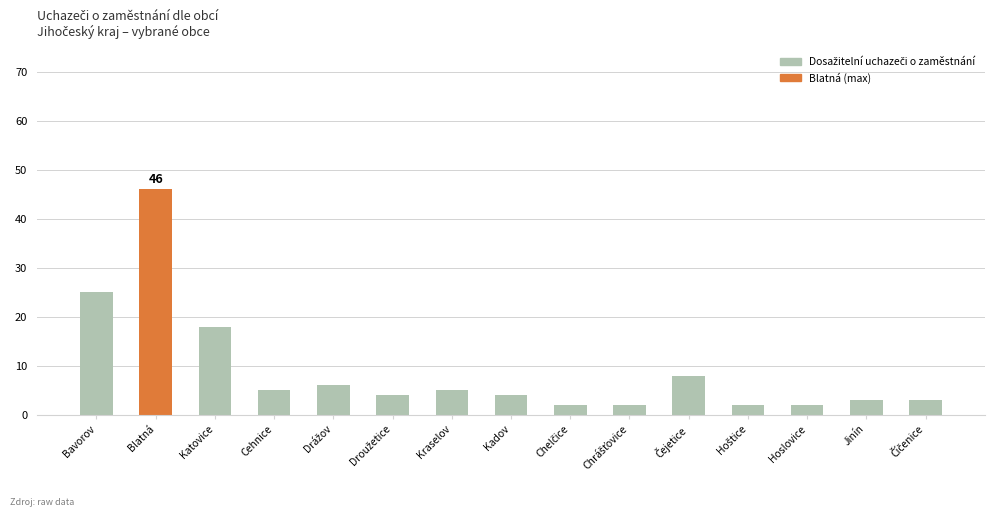

Reading right to left, list all the values displayed in this chart.

3	3	2	2	8	2	2	4	5	4	6	5	18	46	25